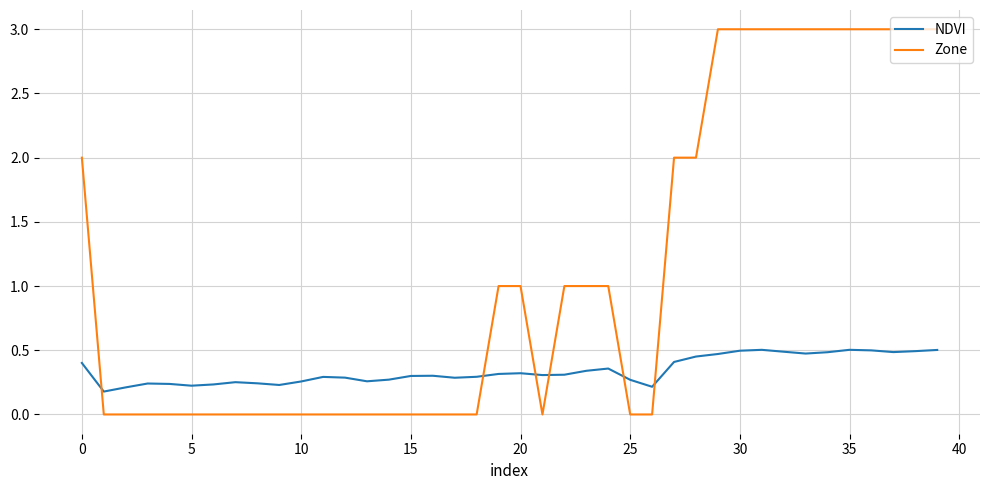

Which series has the largest total across all categories?

Zone